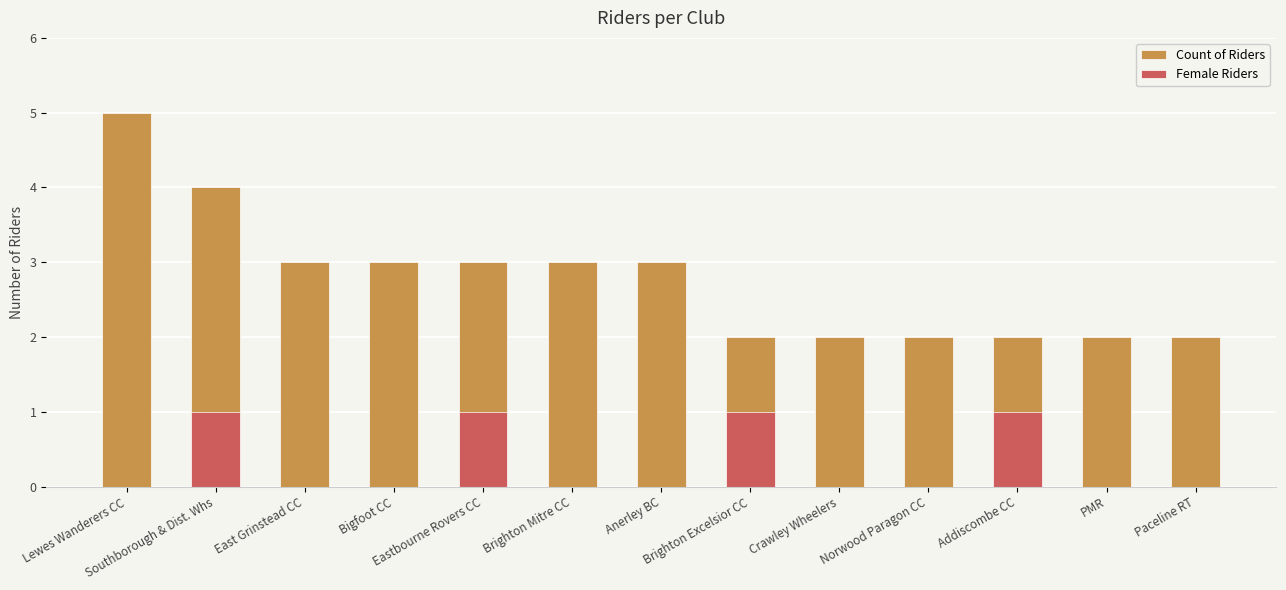

What is the average value of the Count of Riders series?

3